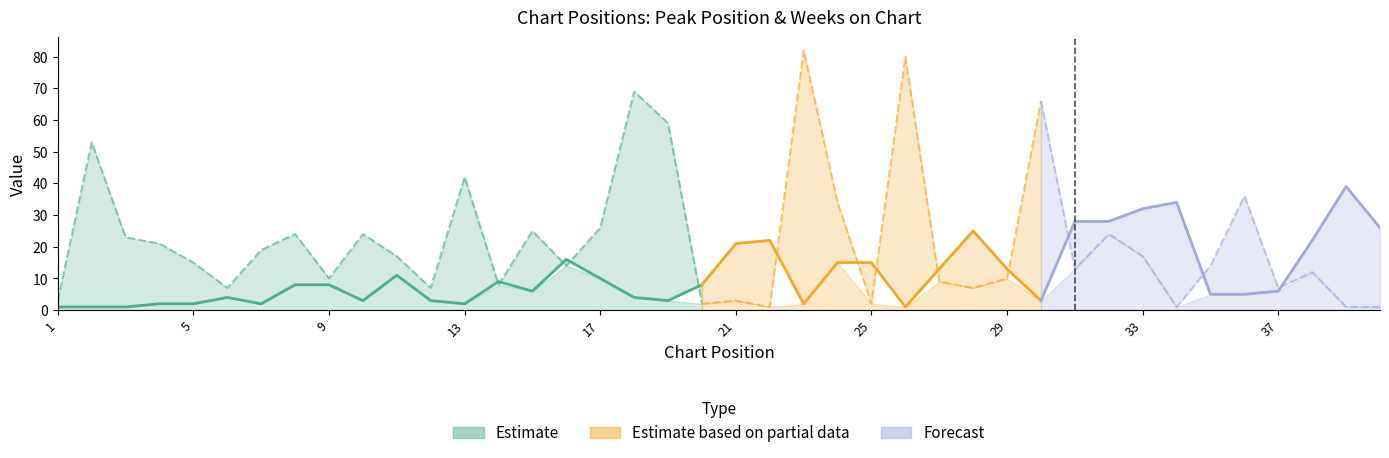

True or false: Weeks on Chart and Peak Position cross at least once.

True